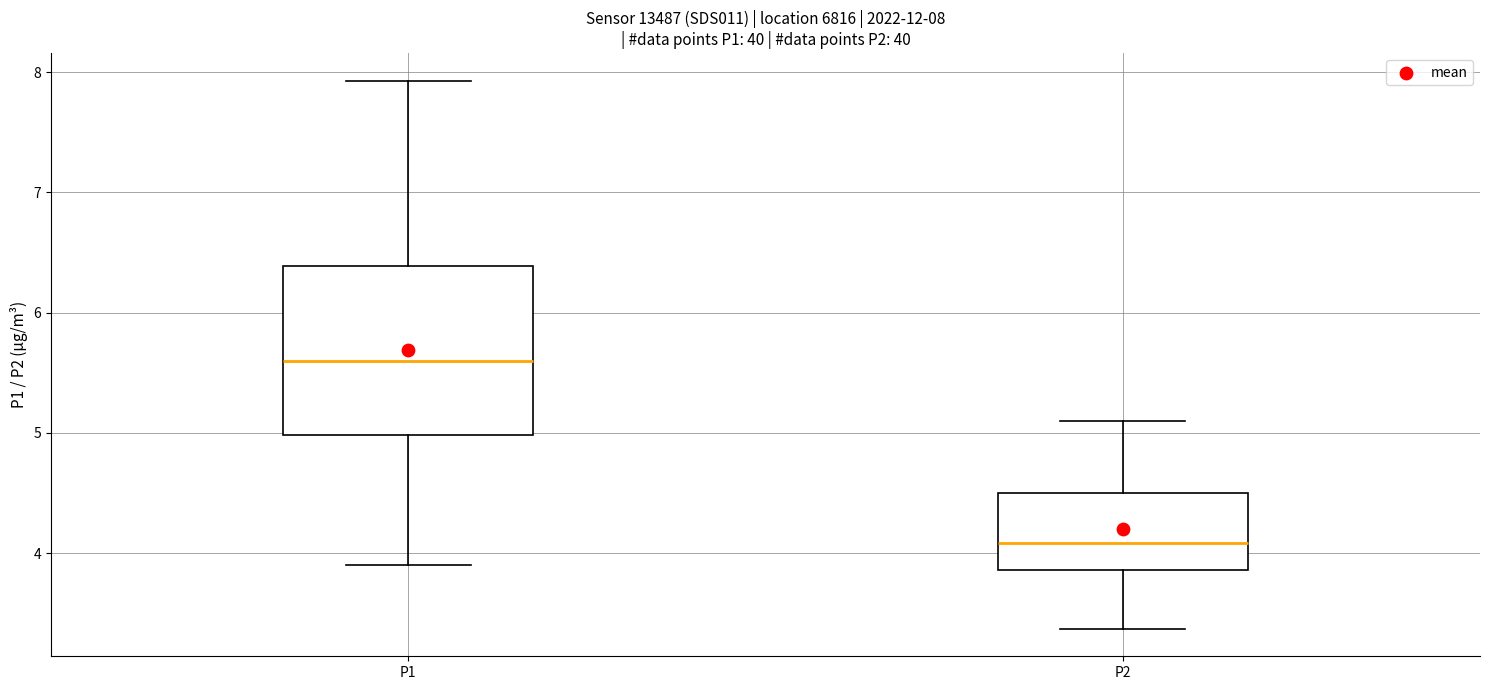

Which box has the highest median line?

P1